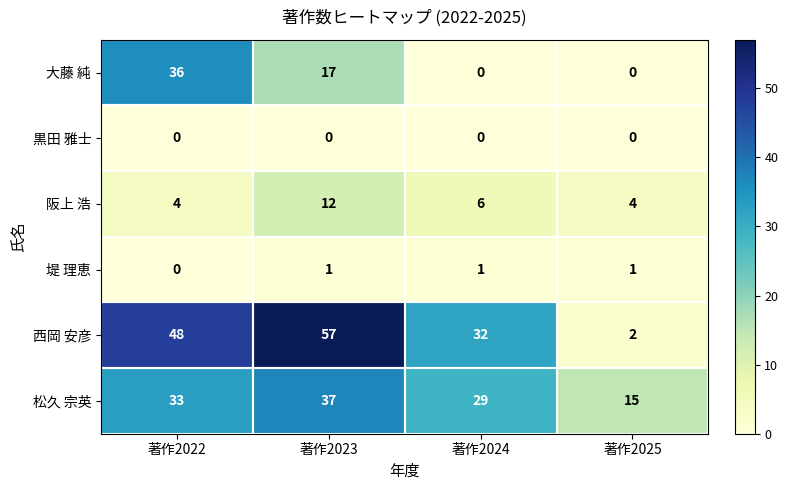

How many values in 堤 理恵 are above zero?

3